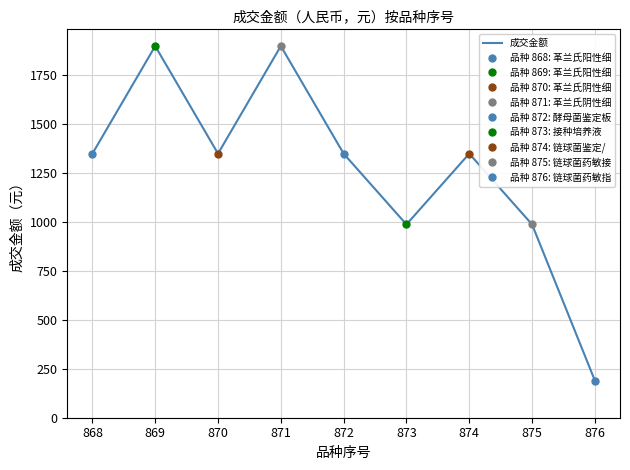

Which label corresponds to the smallest value in the chart?

876